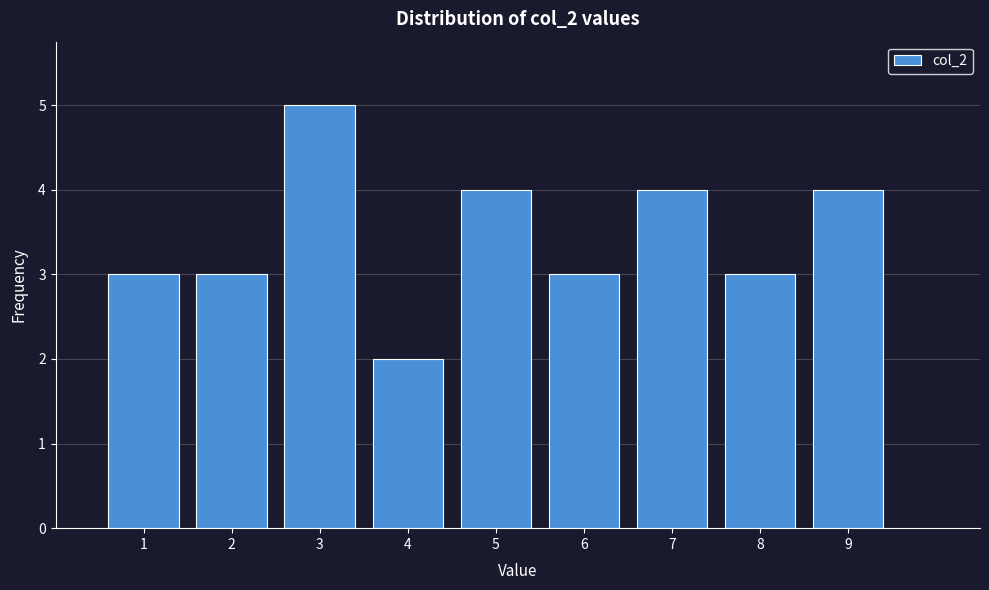

Reading left to right, transcribe this chart: for each bar, give the range it covers on the x-axis and its height. The values are not printed on the chart, so give them approximately, as read against the axis.

0.5 to 1.5: 3
1.5 to 2.5: 3
2.5 to 3.5: 5
3.5 to 4.5: 2
4.5 to 5.5: 4
5.5 to 6.5: 3
6.5 to 7.5: 4
7.5 to 8.5: 3
8.5 to 9.5: 4